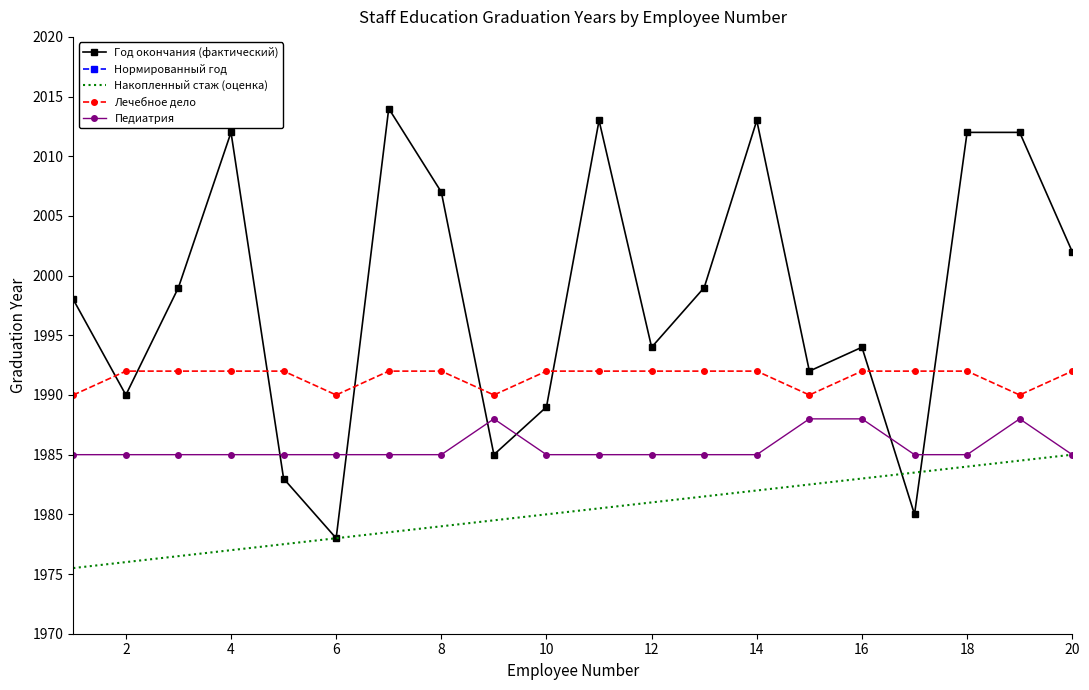

Which series has the widest spread of values?

Год окончания (фактический)